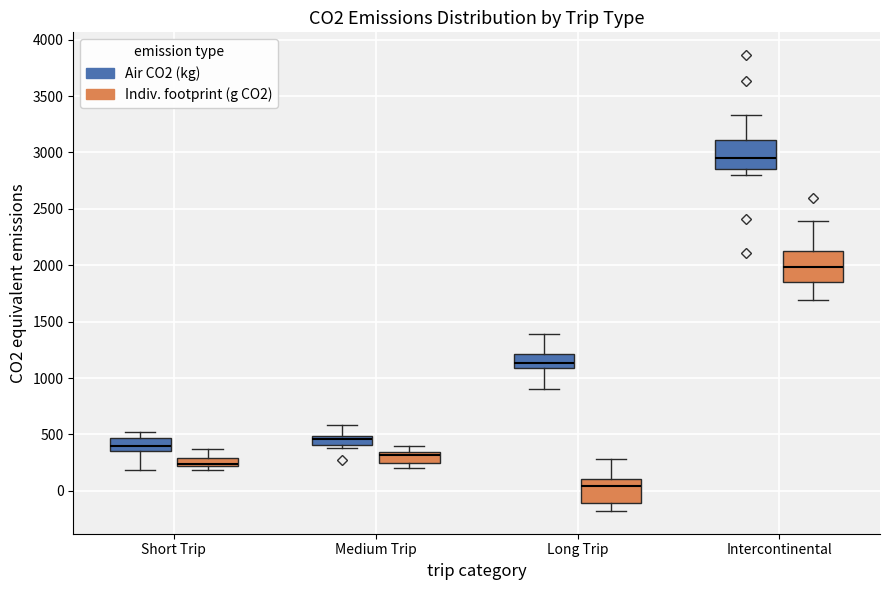

Where is the upper edge of the box for Medium Trip (Indiv. footprint (g CO2)) on the y-axis? The values are not printed on the chart, so give them approximately, as read against the axis.

350